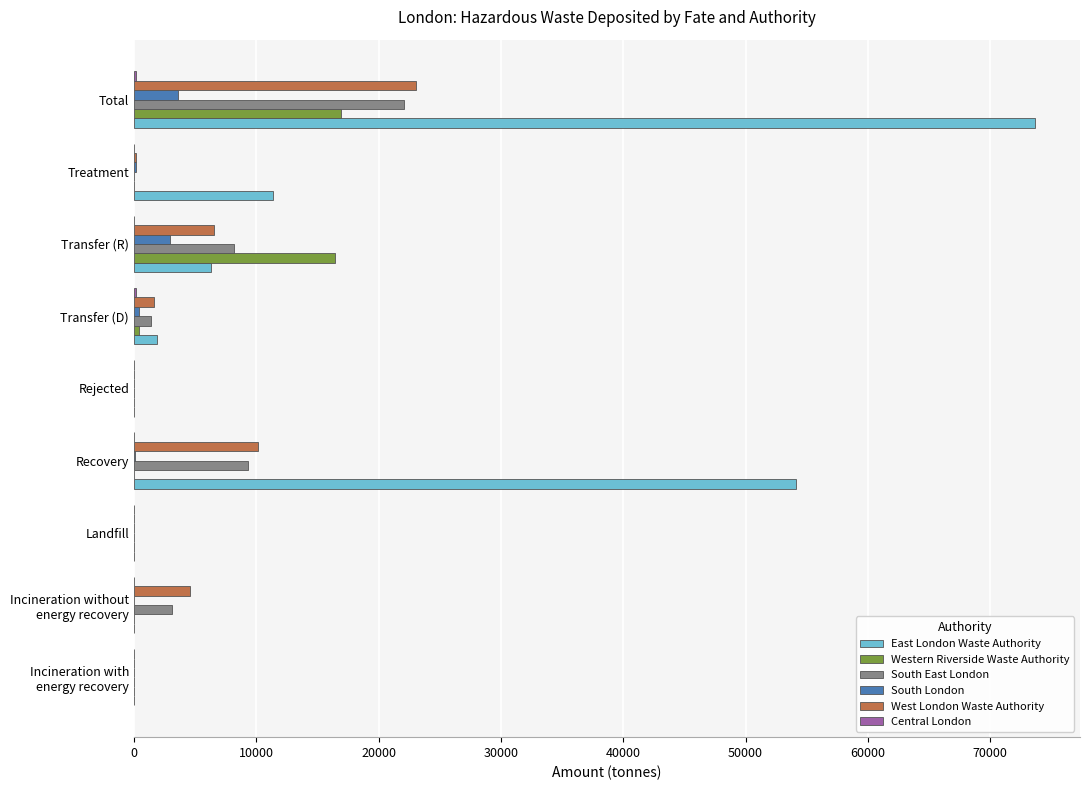

At which category does the chart reach its peak across all series?

Total